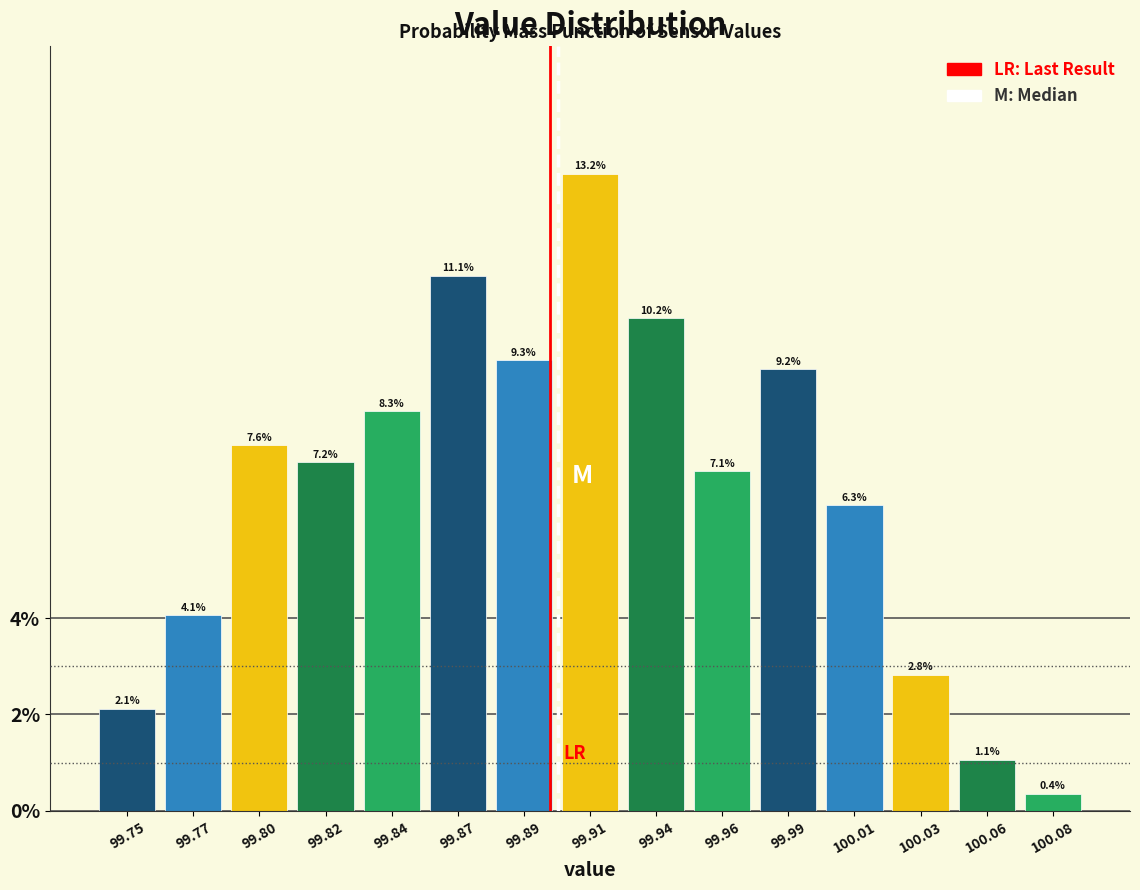

Reading right to left, extract all data points from this chart.

100.08=0.4	100.06=1.1	100.03=2.8	100.01=6.3	99.99=9.2	99.96=7.1	99.94=10.2	99.91=13.2	99.89=9.3	99.87=11.1	99.84=8.3	99.82=7.2	99.80=7.6	99.77=4.1	99.75=2.1